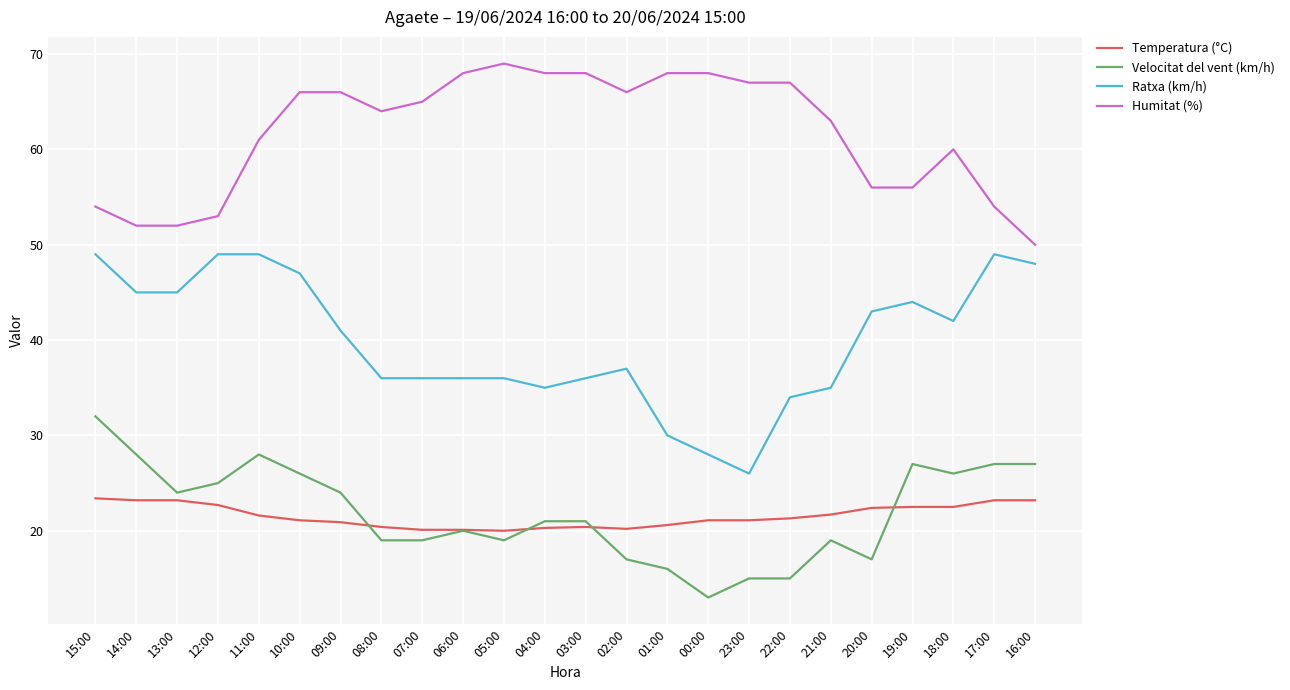

Where does the Velocitat del vent (km/h) series first go above 21?

15:00